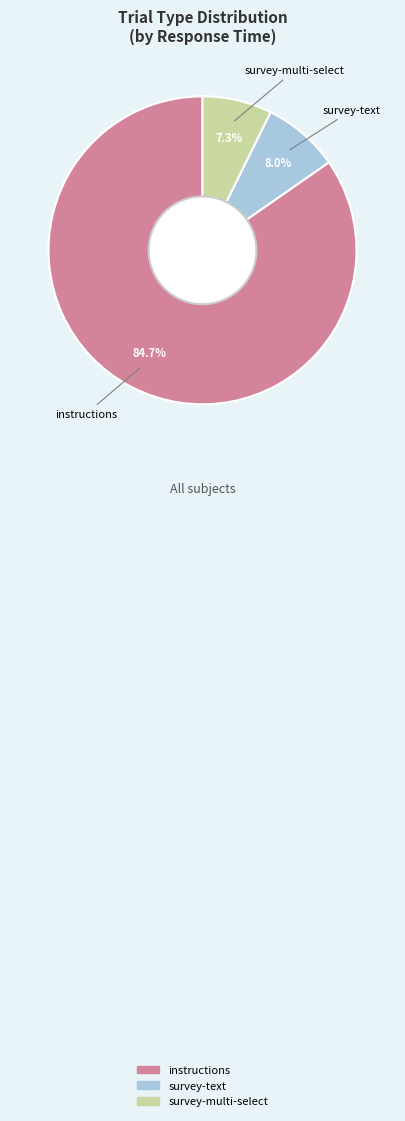

To the nearest percent, what is the difference between the largest and smallest slice percentages?

77%